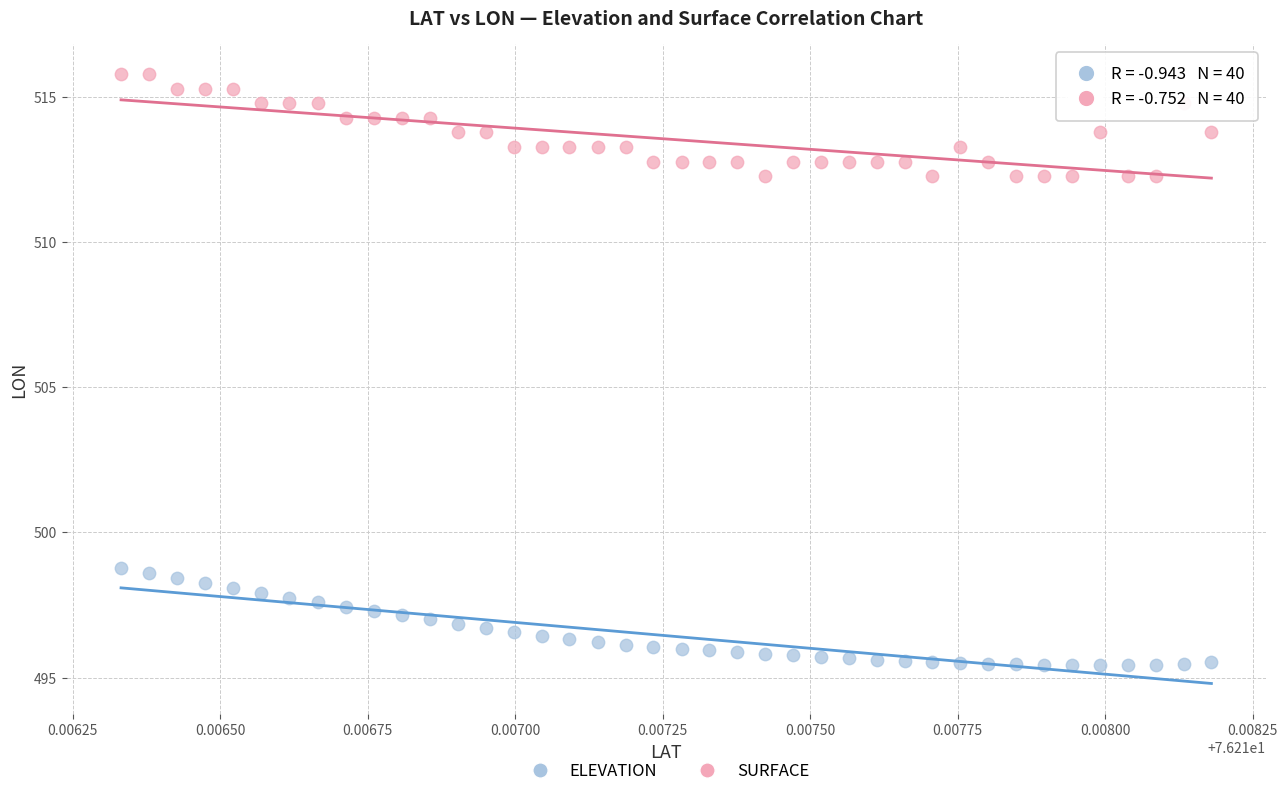

Which series contains the lowest Y value?

ELEVATION